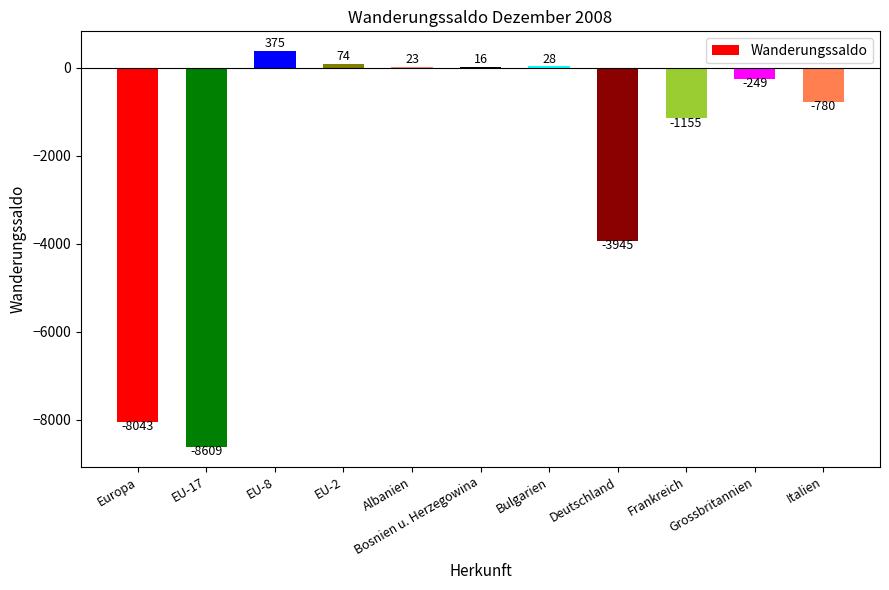

Count the number of data series in this chart.

1